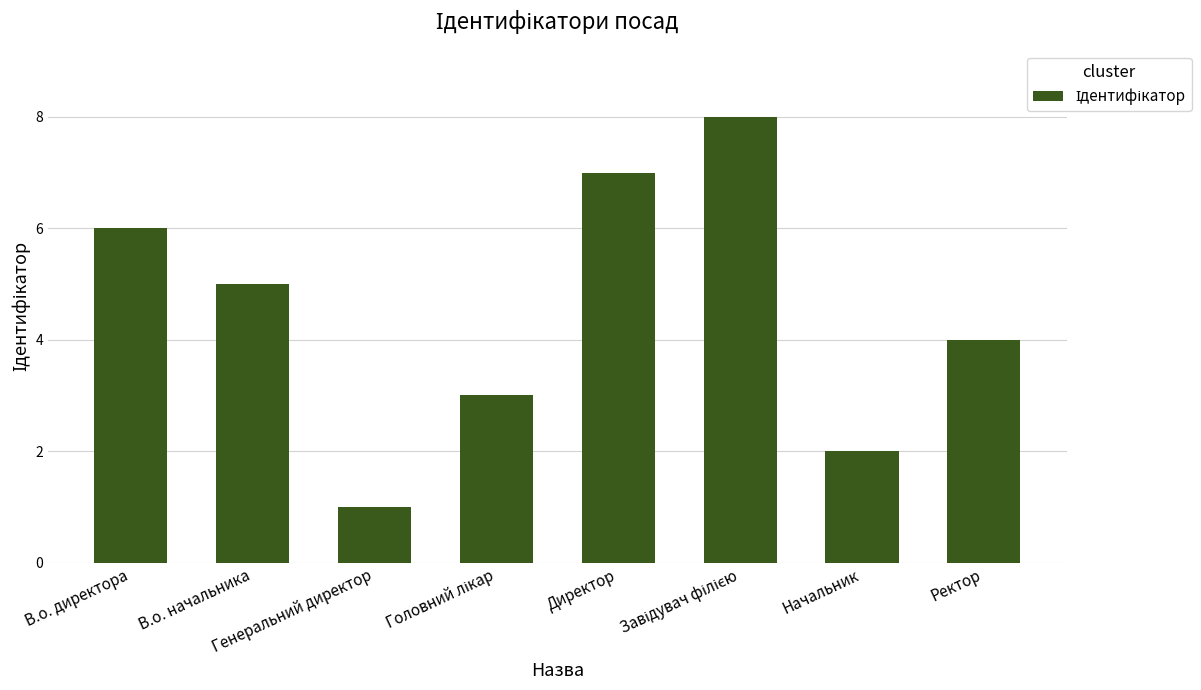

Reading left to right, list all the values displayed in this chart.

6	5	1	3	7	8	2	4